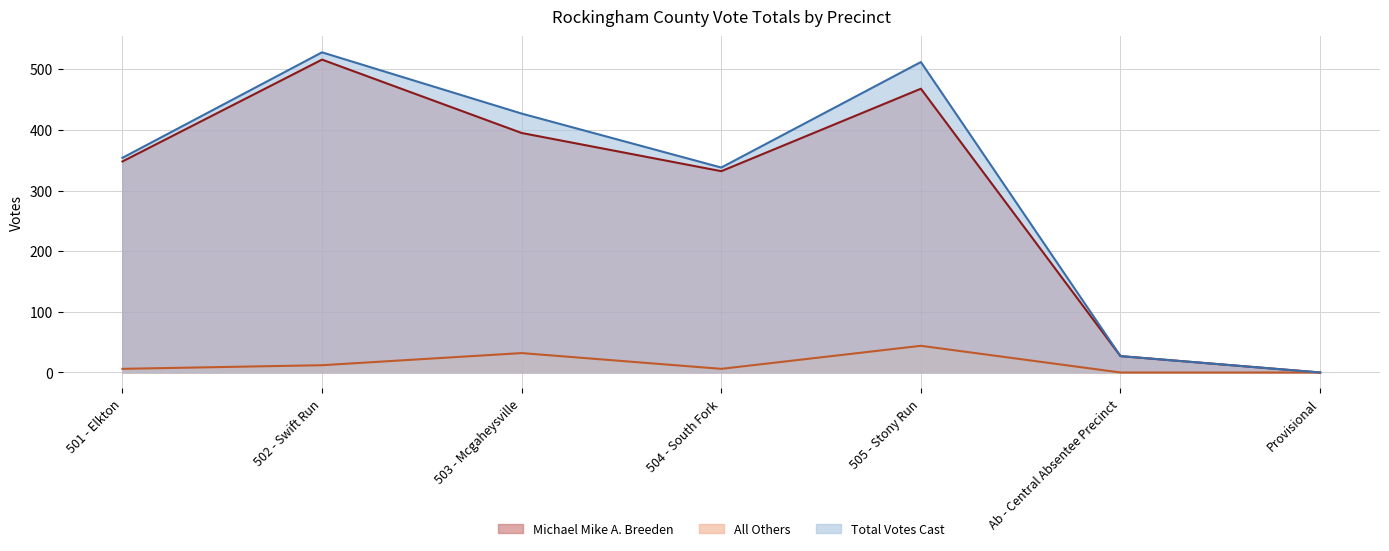

In Michael Mike A. Breeden, how many points are lower than both neighbors (excluding endpoints)?

1